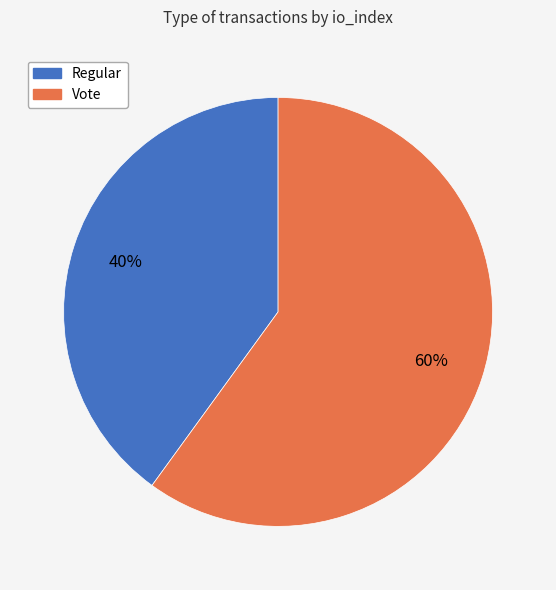

To the nearest percent, what is the difference between the largest and smallest slice percentages?

20%